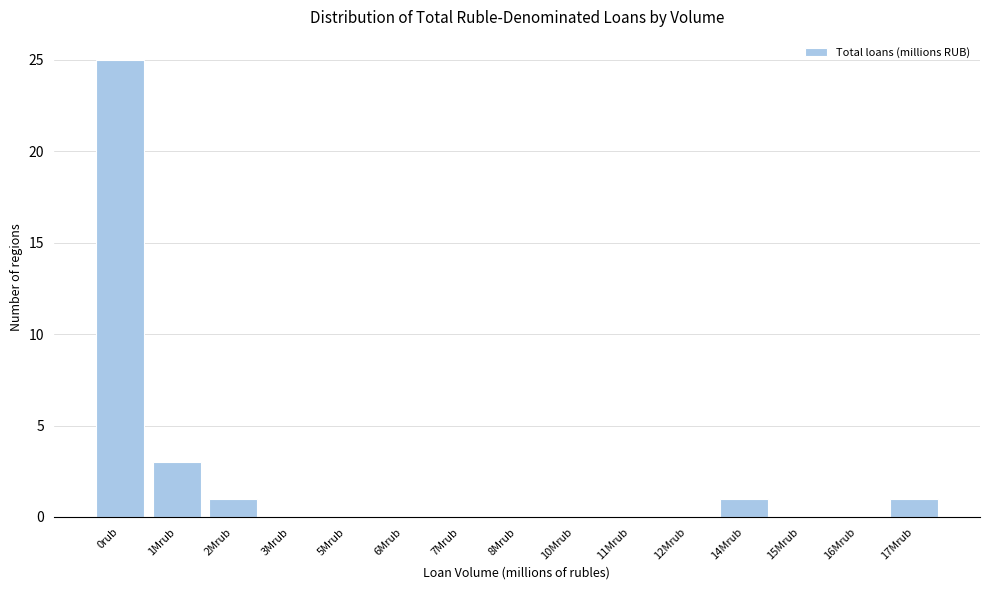

Reading left to right, what are all the values shown in this chart?

0rub=25	1Mrub=3	2Mrub=1	3Mrub=0	5Mrub=0	6Mrub=0	7Mrub=0	8Mrub=0	10Mrub=0	11Mrub=0	12Mrub=0	14Mrub=1	15Mrub=0	16Mrub=0	17Mrub=1